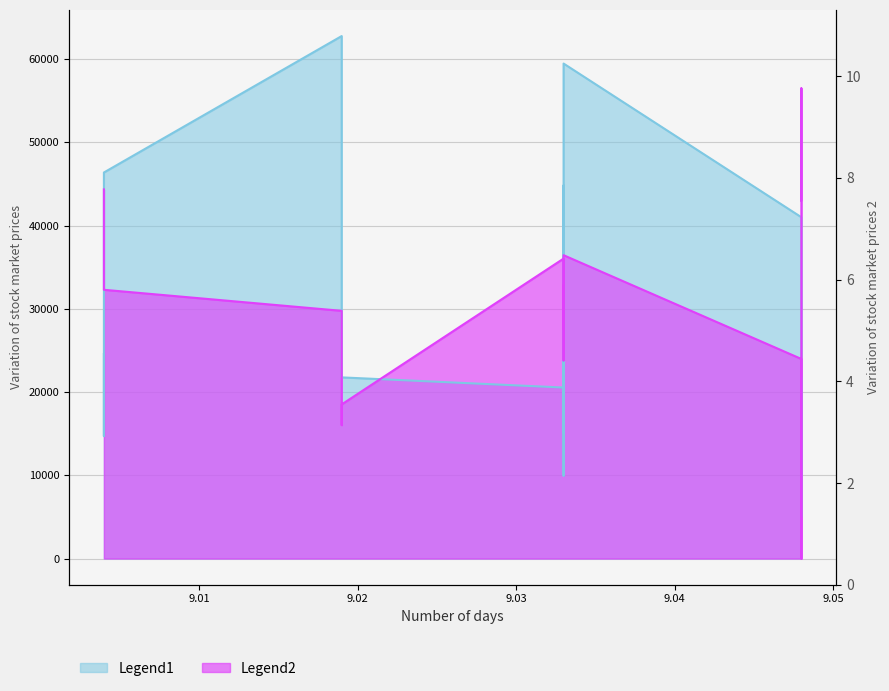

How many interior local valleys does the molecular_weight series have?

5